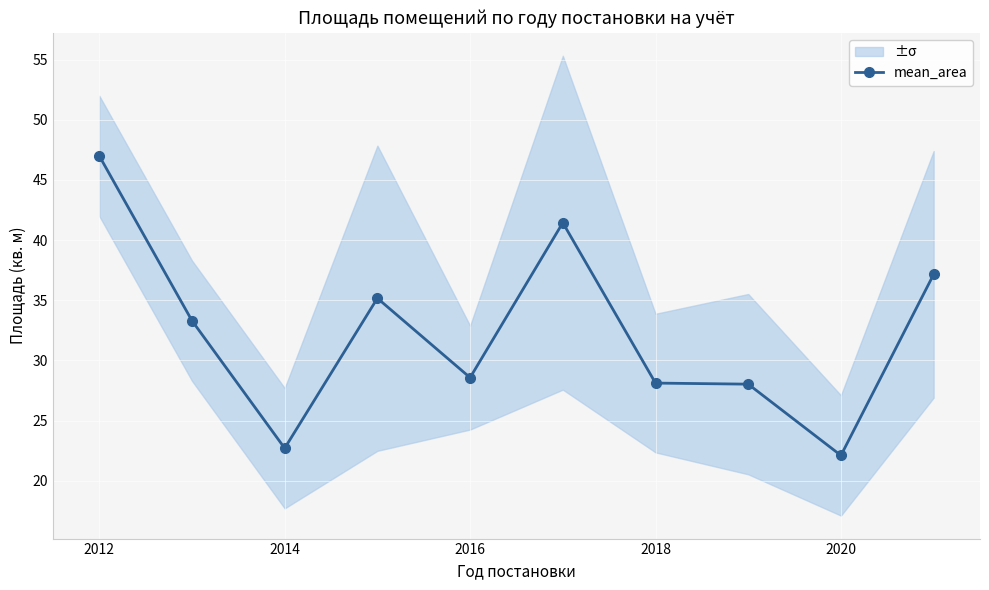

The value of mean_area at 2018 is 28.1. True or false?

True